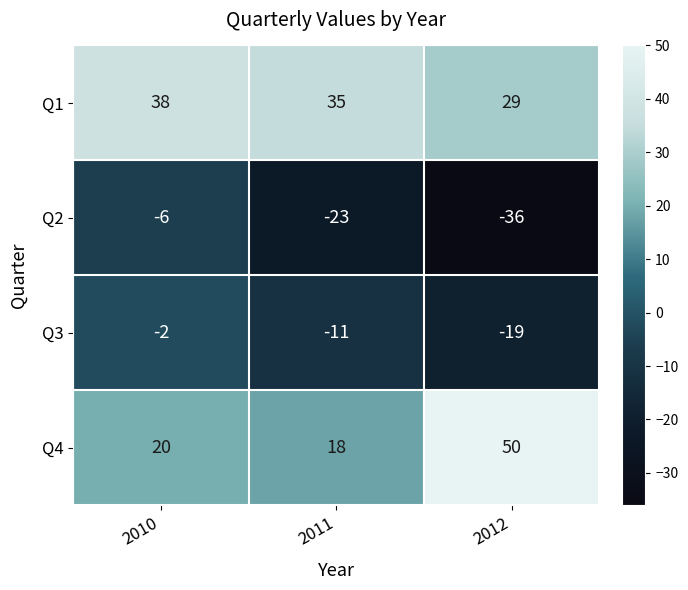

What is the difference between the maximum and minimum values in the Q3 series?

17